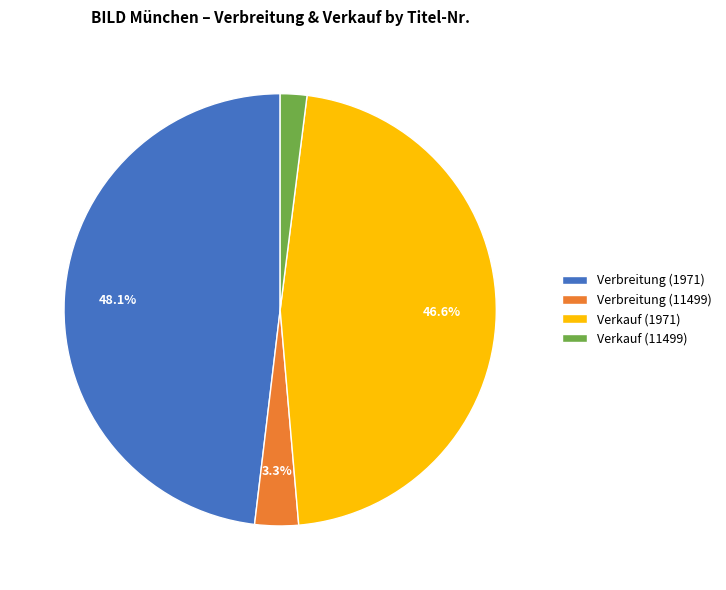

Is there any slice that represents more than half of the pie?

No